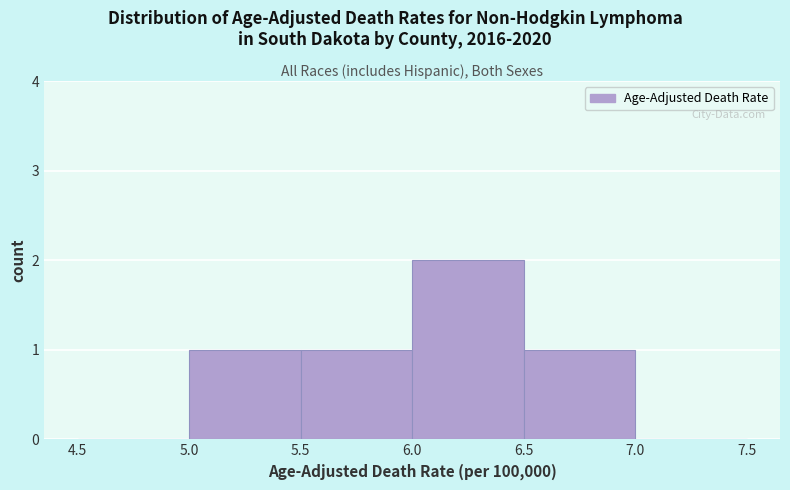

Reading left to right, transcribe this chart: for each bar, give the range it covers on the x-axis and its height. The values are not printed on the chart, so give them approximately, as read against the axis.

4.5 to 5.0: 0
5.0 to 5.5: 1
5.5 to 6.0: 1
6.0 to 6.5: 2
6.5 to 7.0: 1
7.0 to 7.5: 0